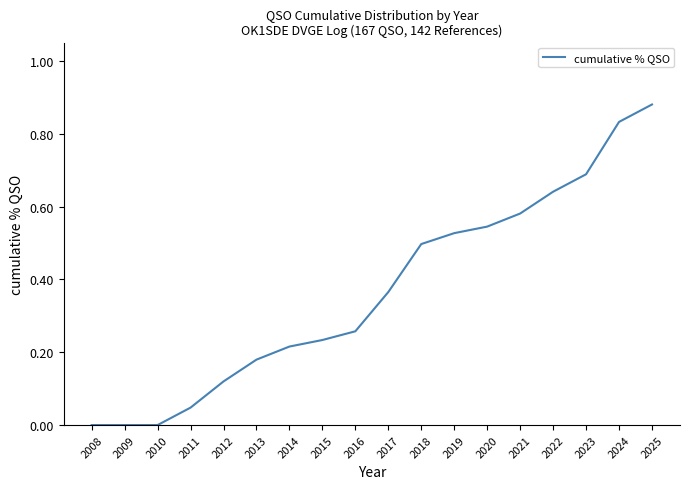

Which has a higher value, 2008 or 2023?

2023